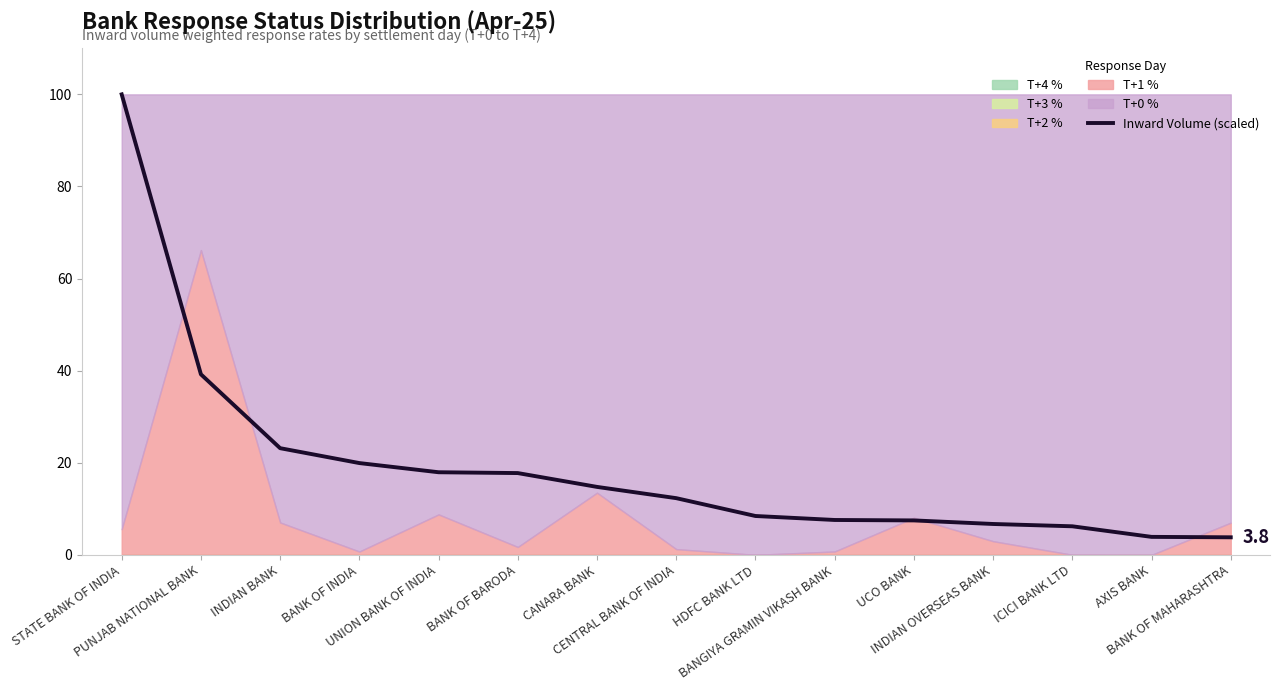

What is the value of the 2nd point from the left?

39.2